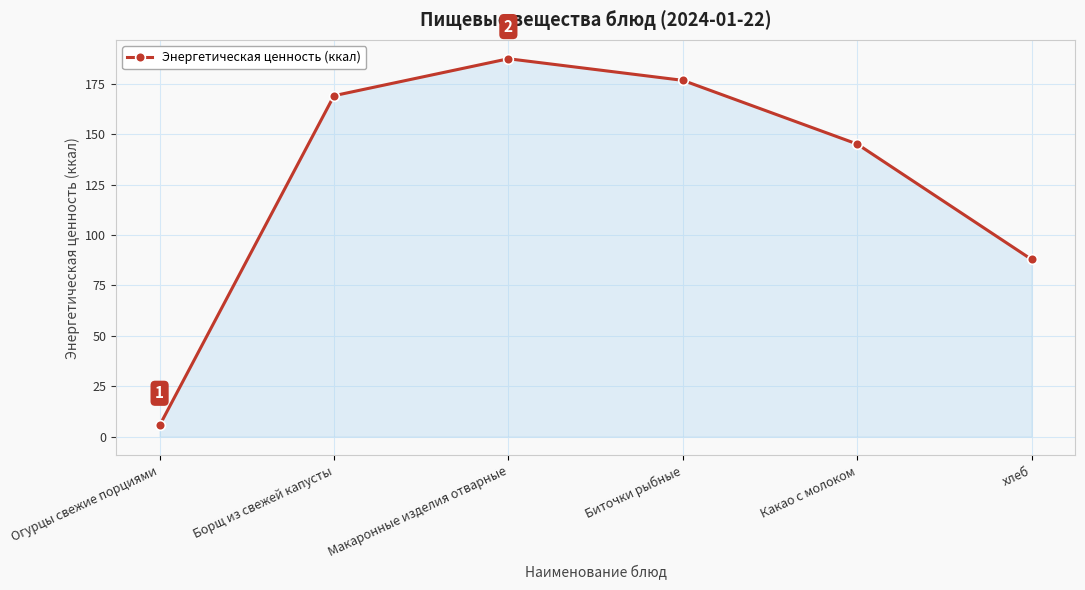

How many distinct data groups are displayed?

1